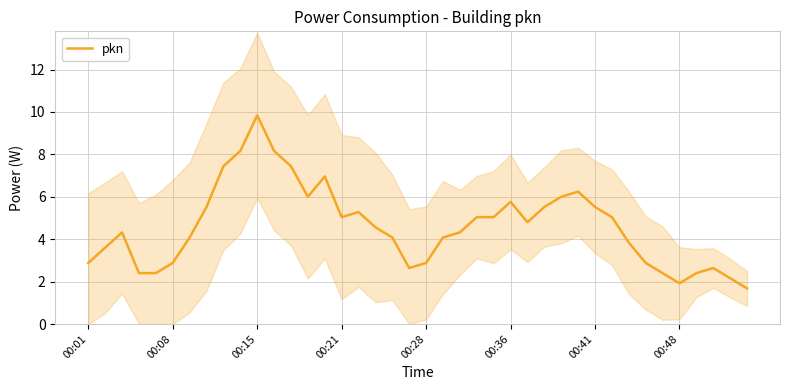

What is the sum of the values at 10 and 24?

14.9